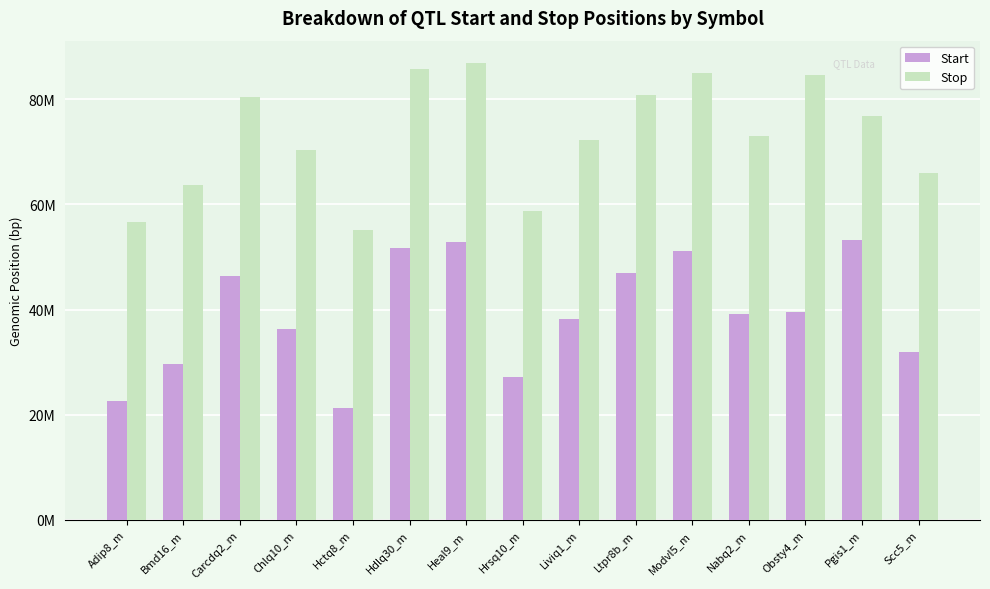

Which has a higher value, Nabq2_m or Hctq8_m?

Nabq2_m